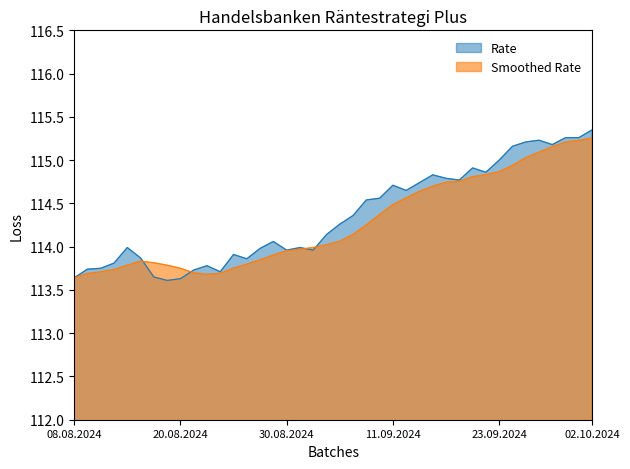

How many interior local valleys (lower than both neighbors) does the data have?

9